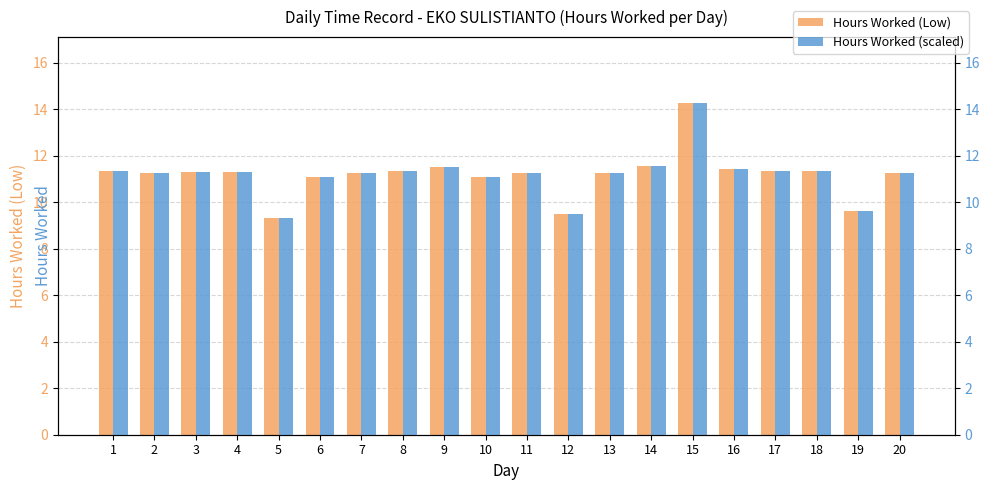

Is it true that Hours Worked (Low) equals 9.3 at 5?

True